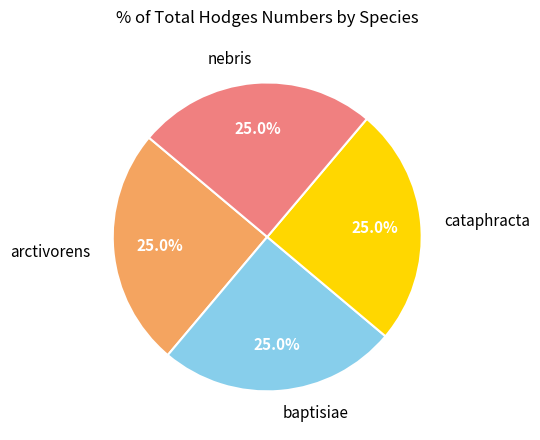

True or false: baptisiae accounts for 15% of the total.

False